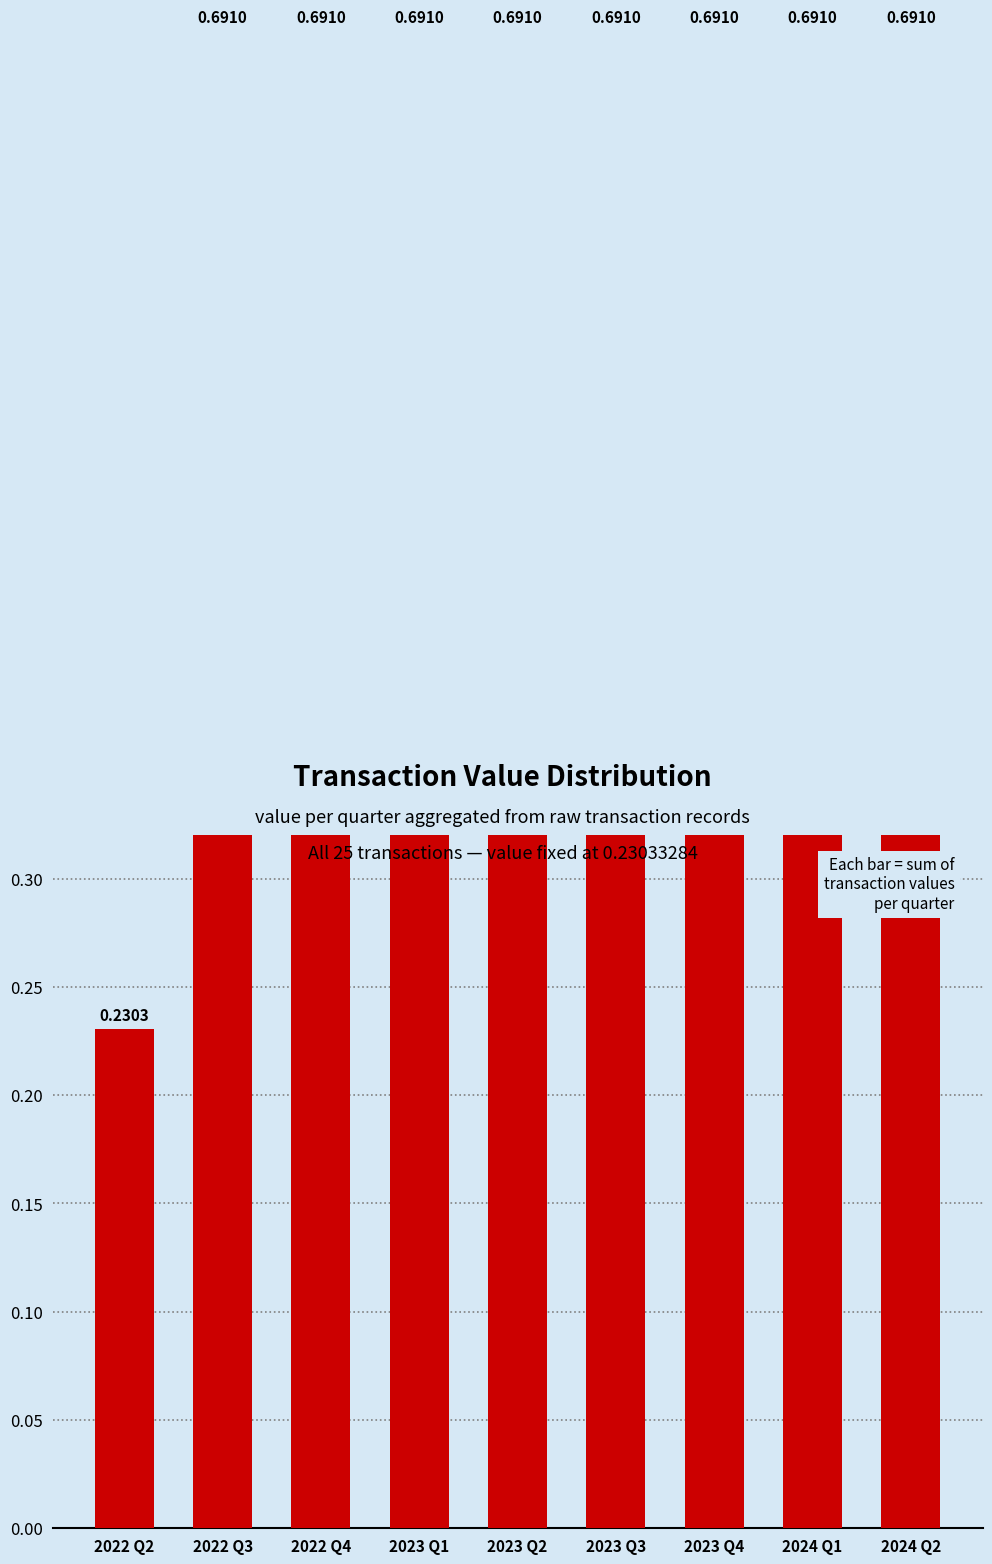

The value at 2024 Q2 is 0.7. True or false?

True